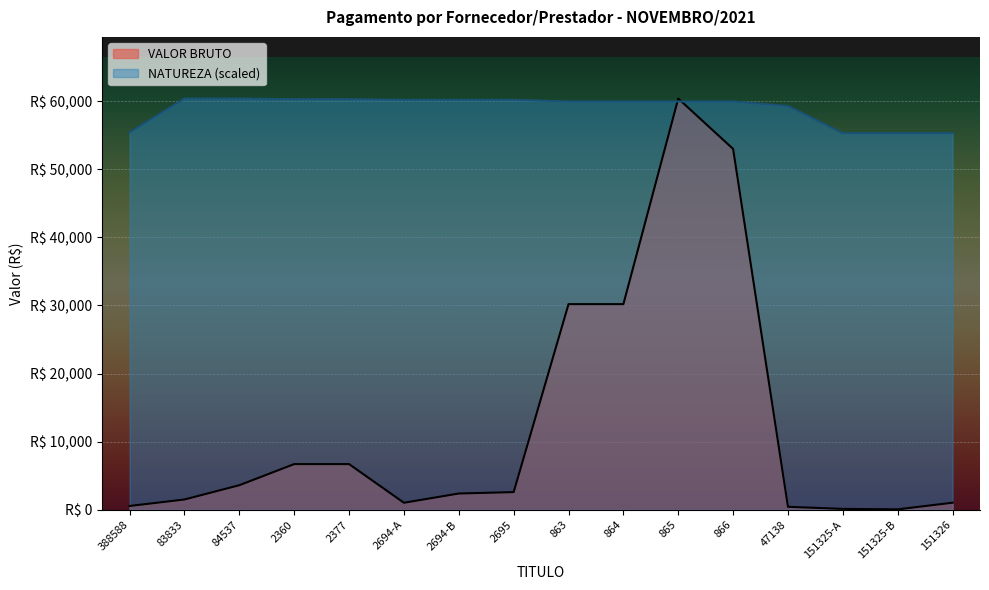

True or false: VALOR BRUTO has more than 0 interior local peaks.

True